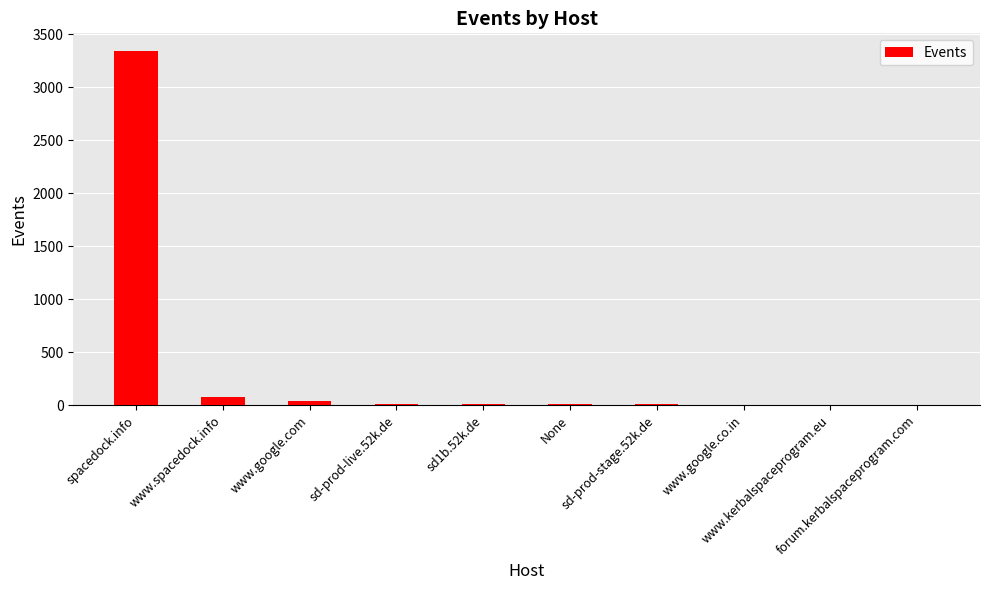

What is the sum of all values?

3494